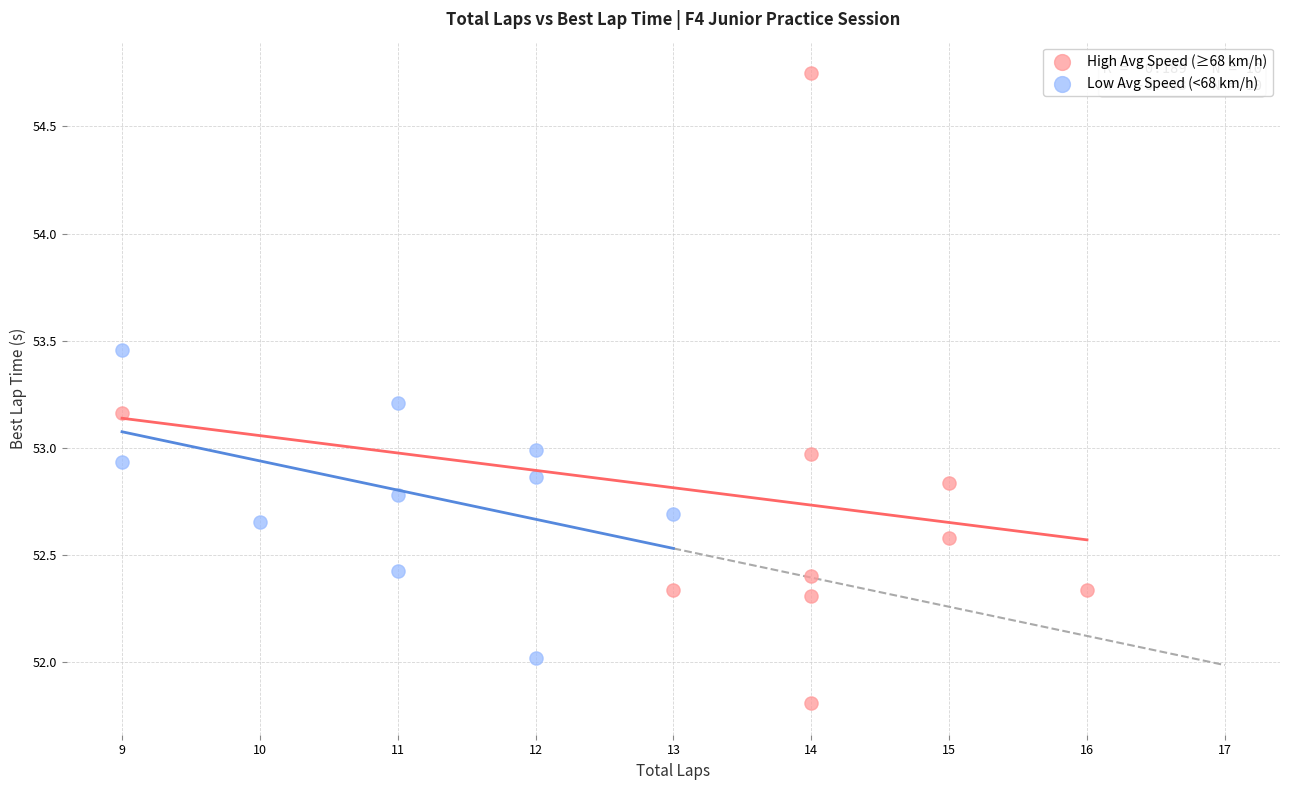

Which series has the widest spread of Y values?

High Avg Speed (≥68 km/h)